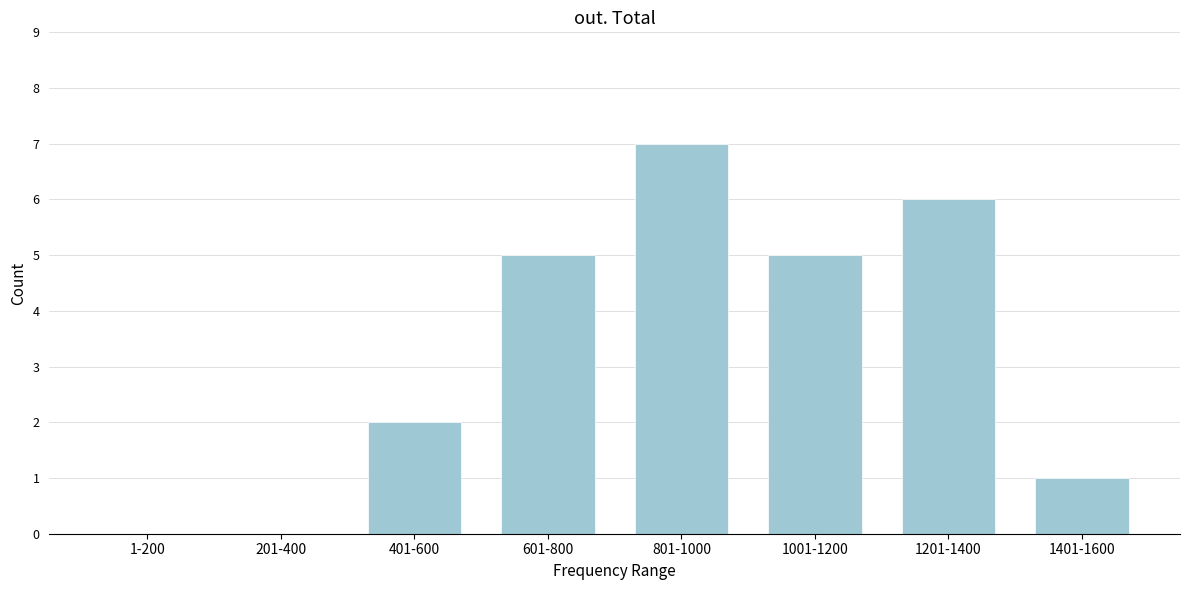

Reading left to right, extract all data points from this chart.

1-200=0	201-400=0	401-600=2	601-800=5	801-1000=7	1001-1200=5	1201-1400=6	1401-1600=1